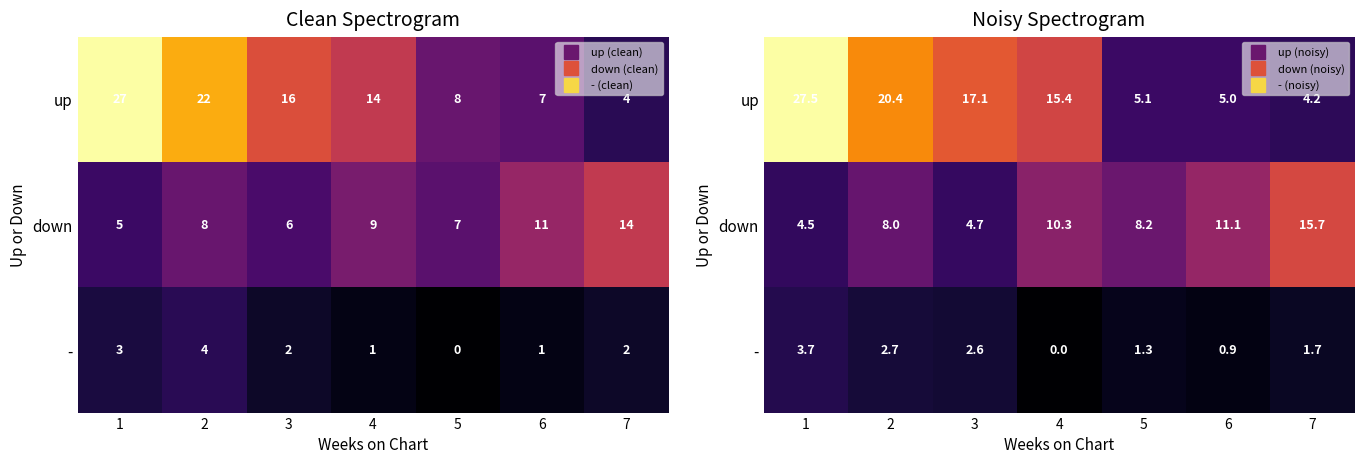

What value does the up series have at 3?

17.1